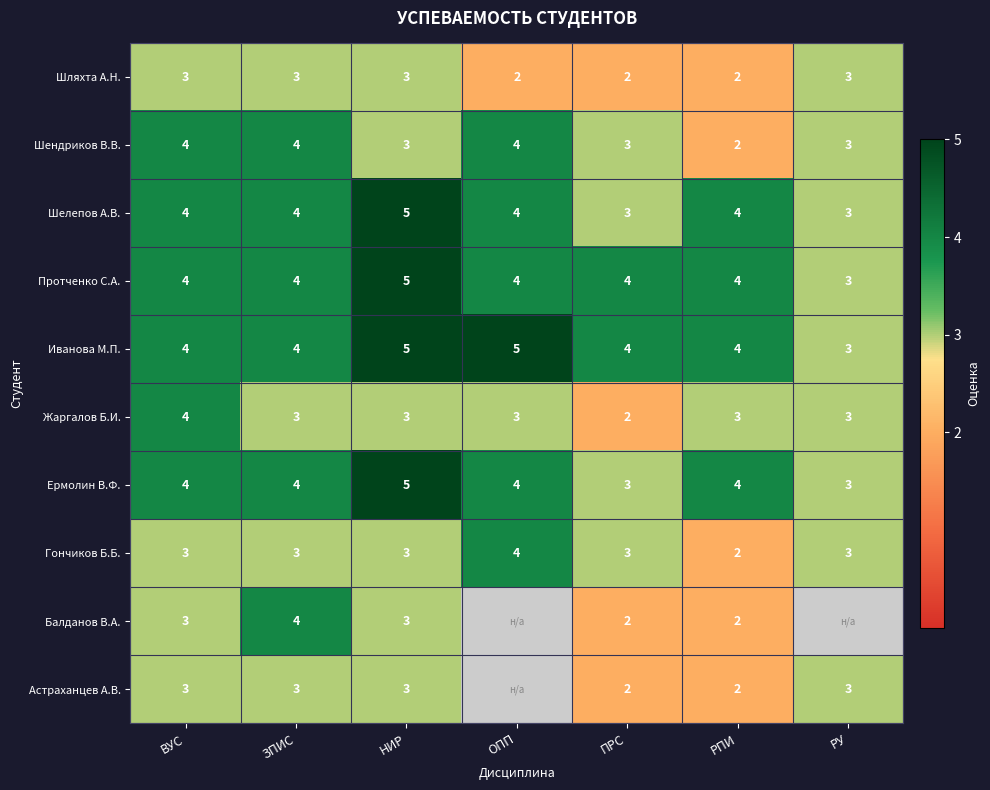

What is the sum of all Гончиков Б.Б. values?

21